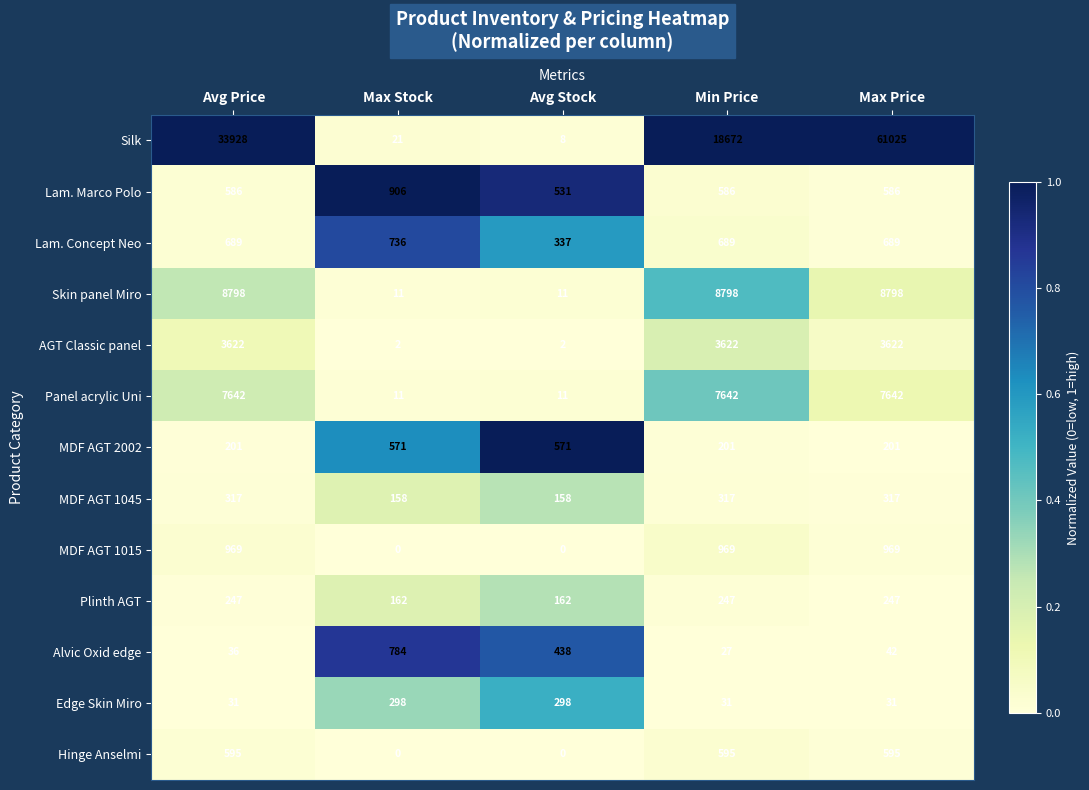

Rank the series at Min Price from lowest to highest value.

Alvic Oxid edge, Edge Skin Miro, MDF AGT 2002, Plinth AGT, MDF AGT 1045, Lam. Marco Polo, Hinge Anselmi, Lam. Concept Neo, MDF AGT 1015, AGT Classic panel, Panel acrylic Uni, Skin panel Miro, Silk